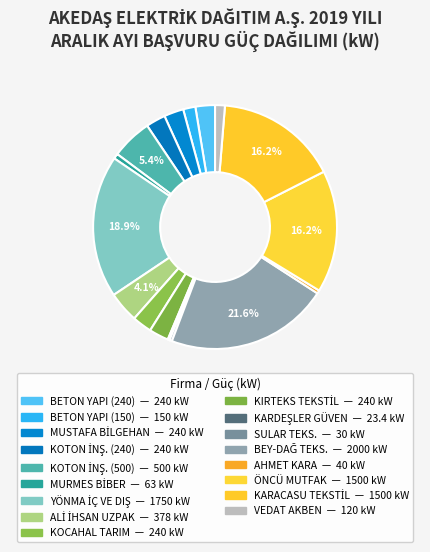

True or false: BETON YAPI (150) accounts for 8% of the total.

False